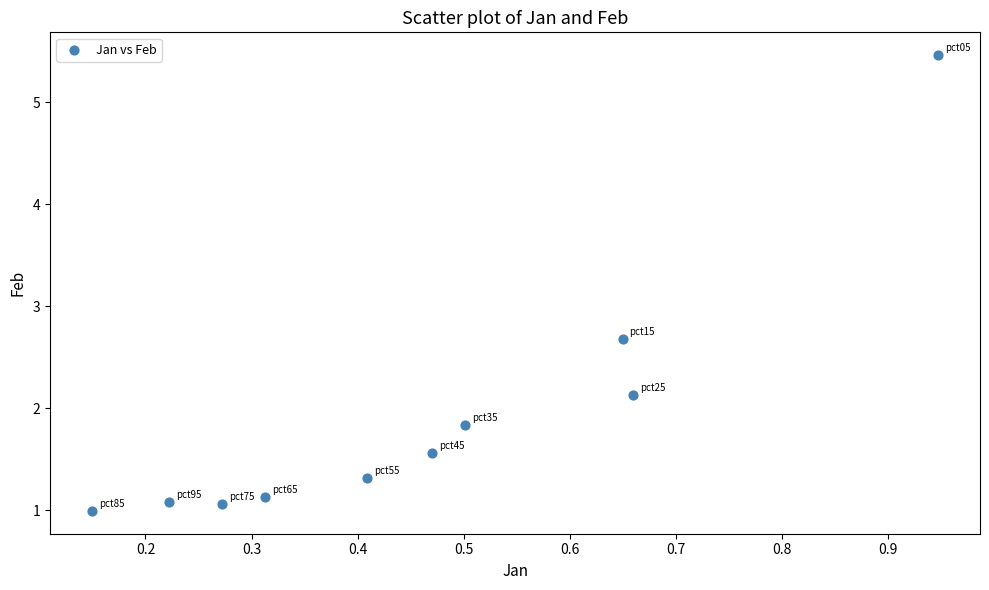

What is the average X value?

0.5